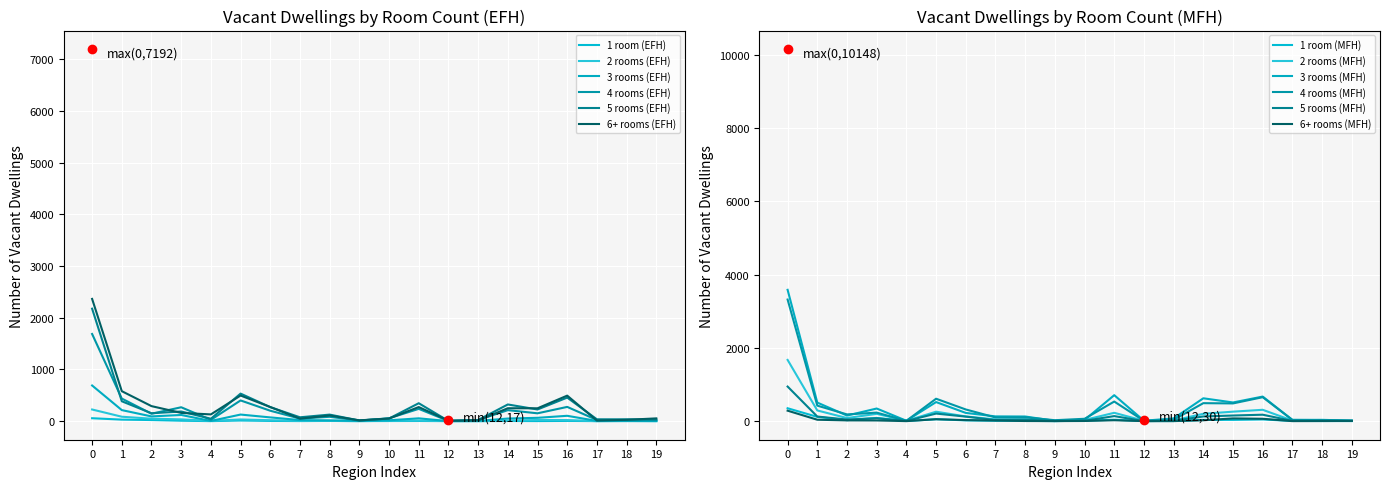

True or false: 1 room (EFH) has more than 0 interior local peaks.

True